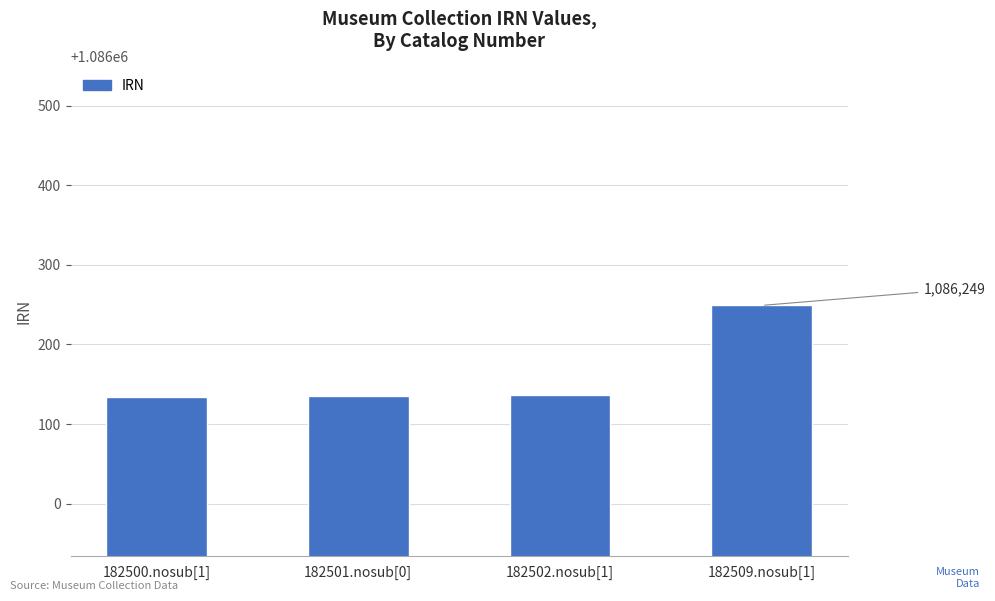

What is the change in value from 182502.nosub[1] to 182509.nosub[1]?

+113